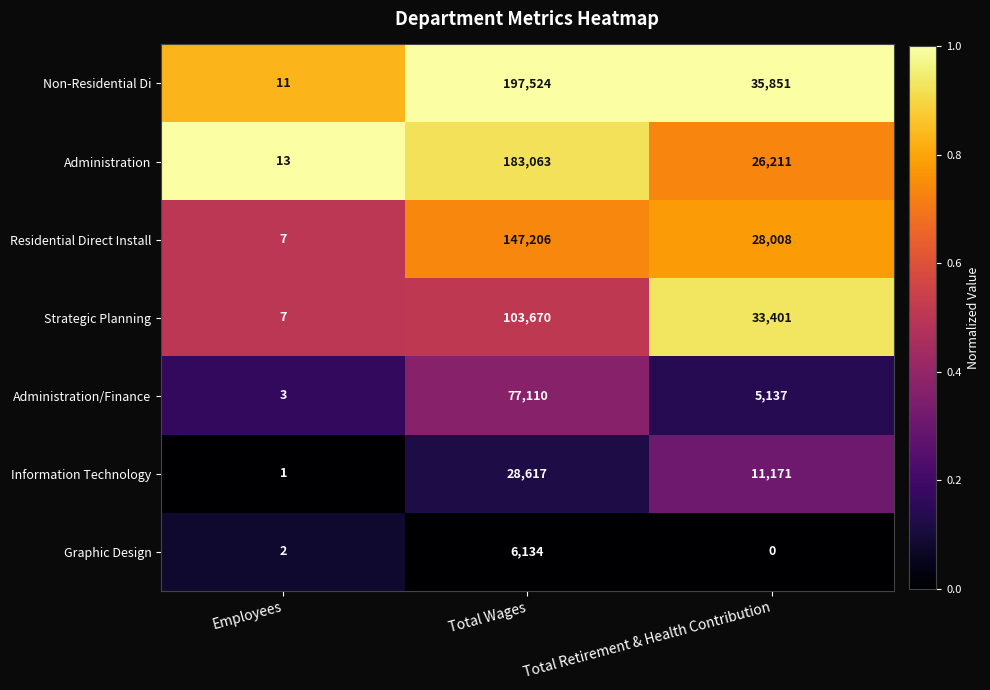

The value of Graphic Design at Total Retirement & Health Contribution is 0. True or false?

True